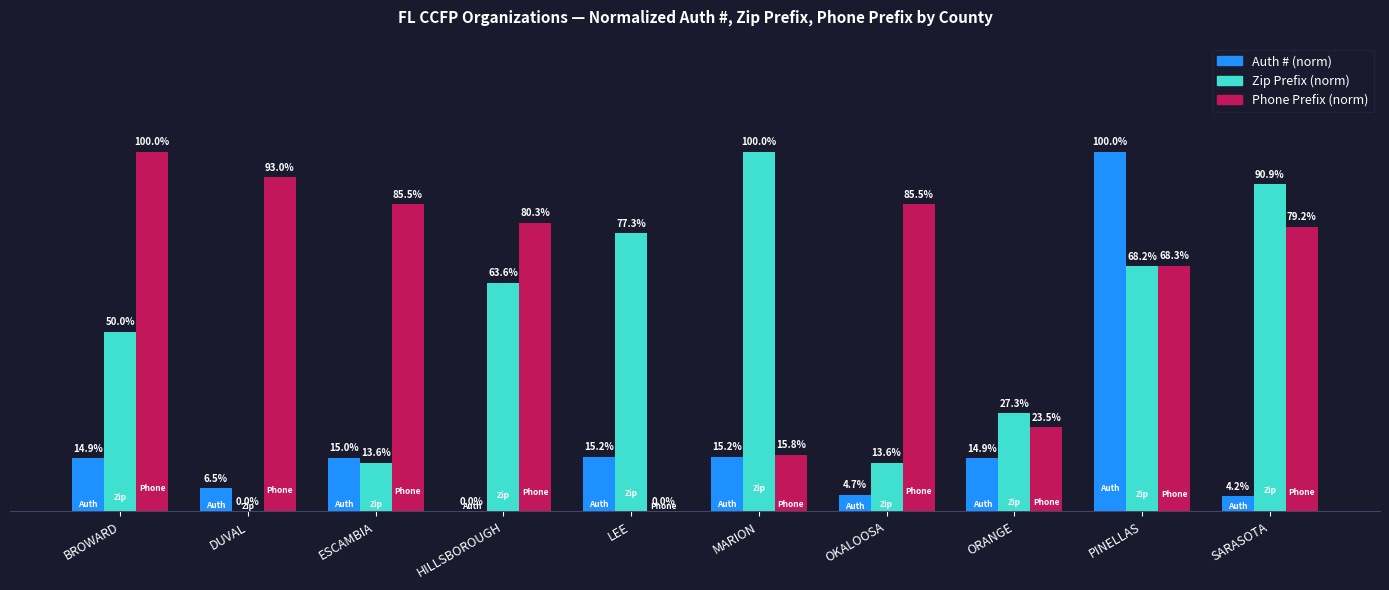

Which series has the largest total across all categories?

Phone Prefix (norm)